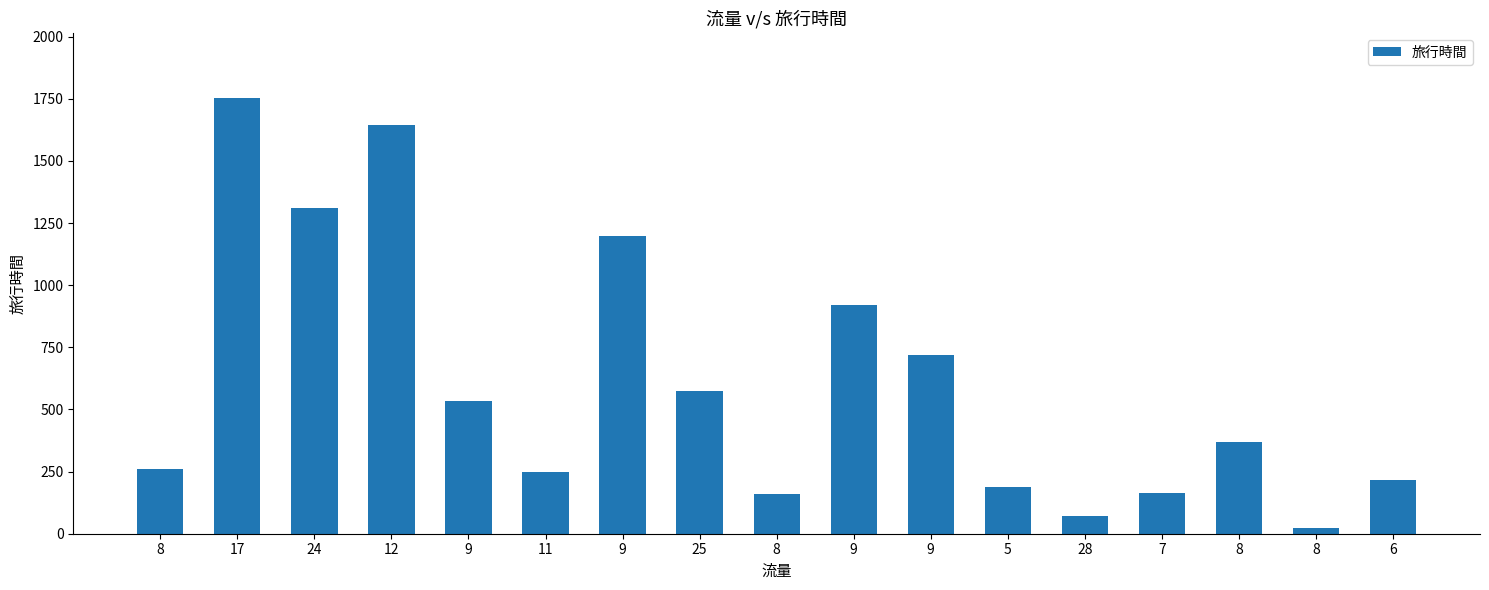

Is it true that the value at 8 is 341?

False